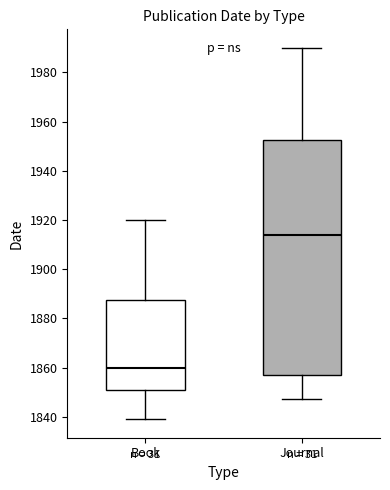

Reading left to right, transcribe this box plot: for each box, give where its median line is, the range the box spans, and where its two whiskers end, as read against the y-axis. The values are not printed on the chart, so give them approximately, as read against the axis.

Book: median 1860, box 1852 to 1888, whiskers 1840 to 1920
Journal: median 1914, box 1858 to 1952, whiskers 1848 to 1990